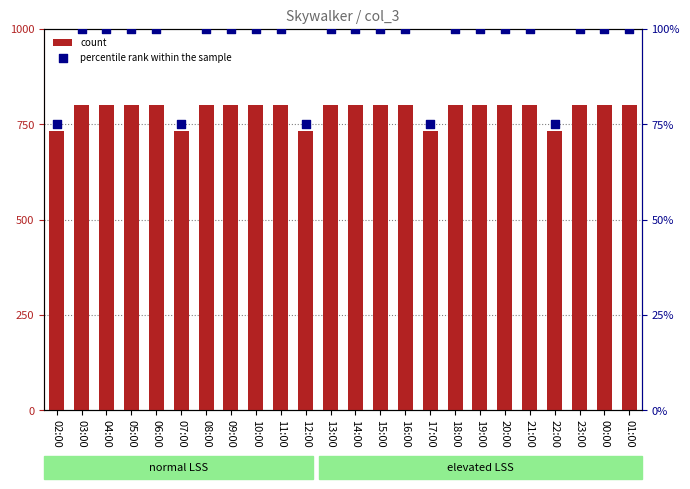

What are all the series names shown in the legend?

count, percentile rank within the sample